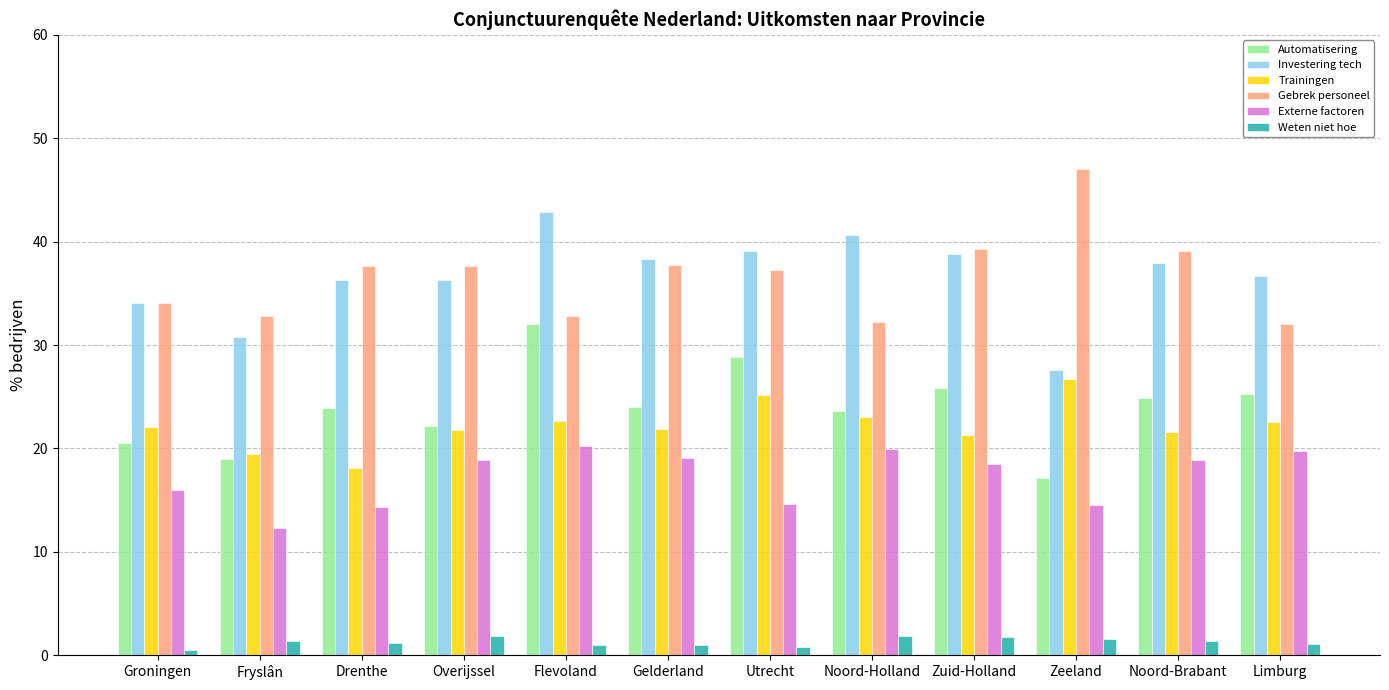

What is the total value across all series at Noord-Brabant?

143.8